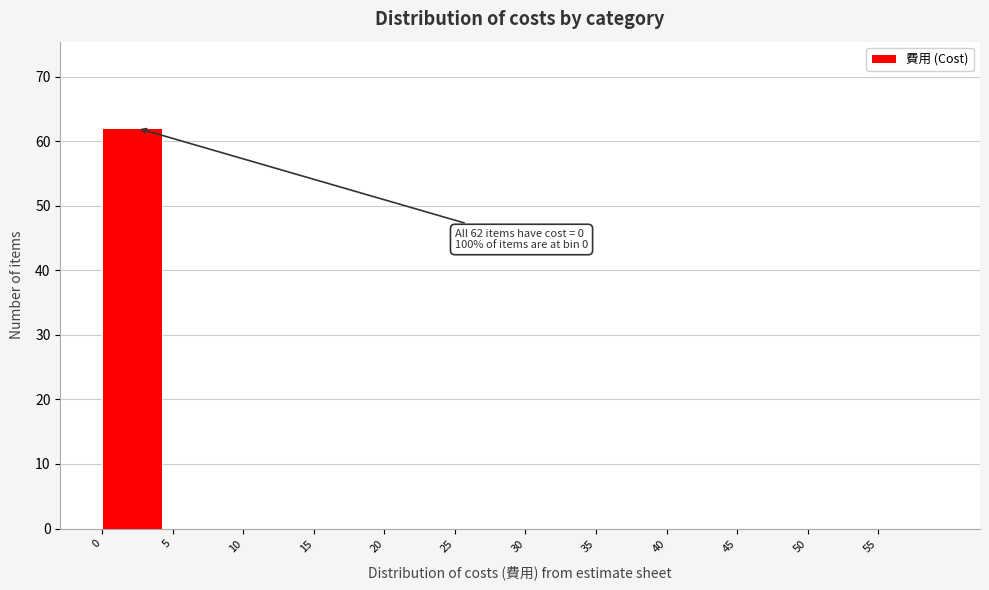

Reading right to left, what are all the values shown in this chart?

55=0	50=0	45=0	40=0	35=0	30=0	25=0	20=0	15=0	10=0	5=0	0=62